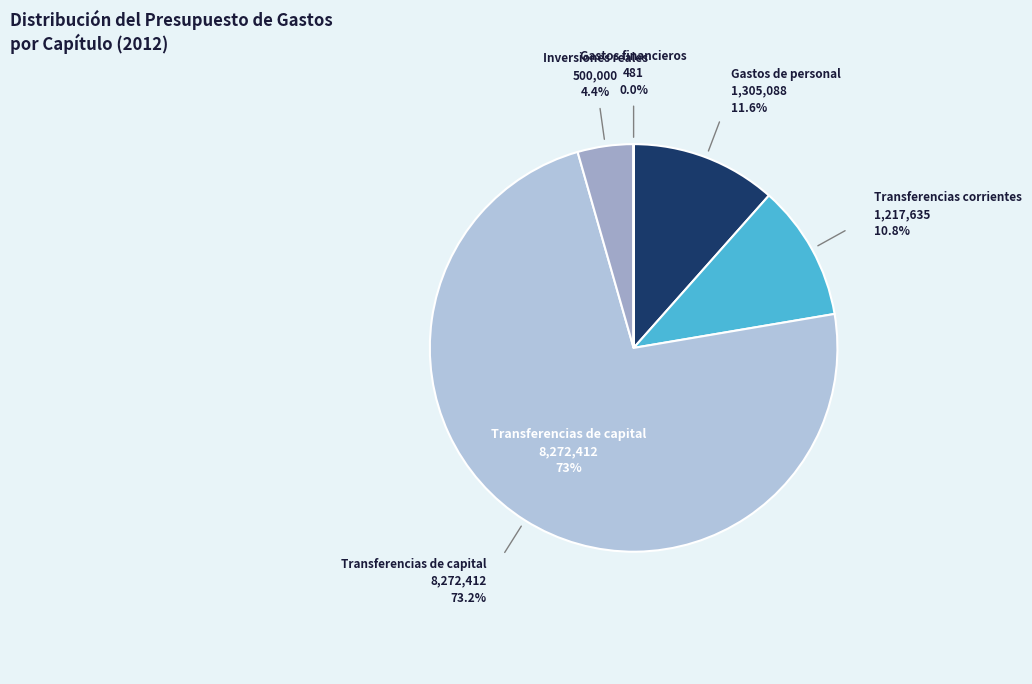

What is the largest slice in the pie chart?

Transferencias de capital